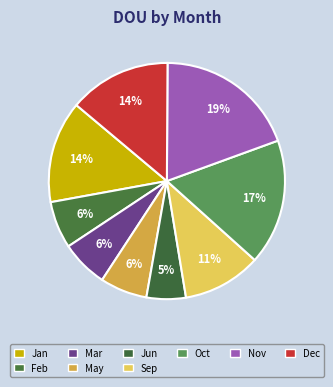

What is the ratio of the value at Jun to the value at Jan?

0.4